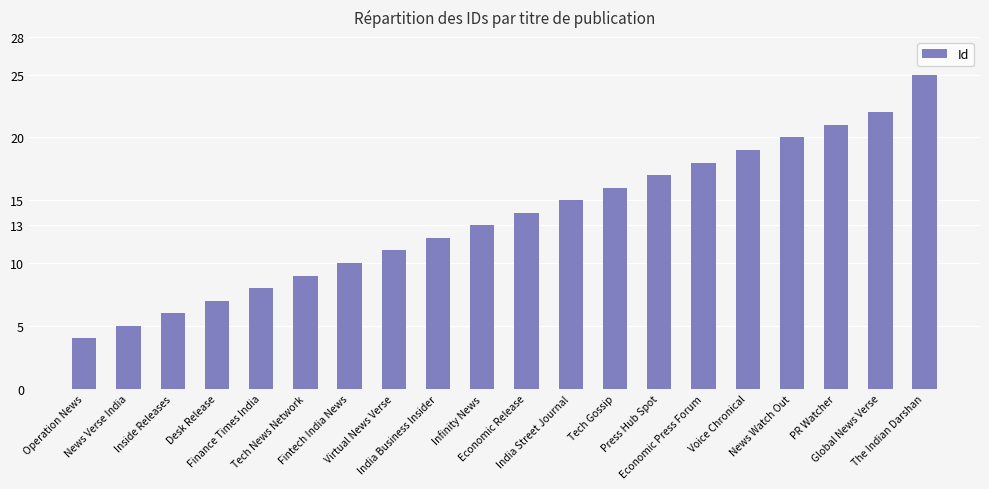

What is the maximum value shown in the chart?

25